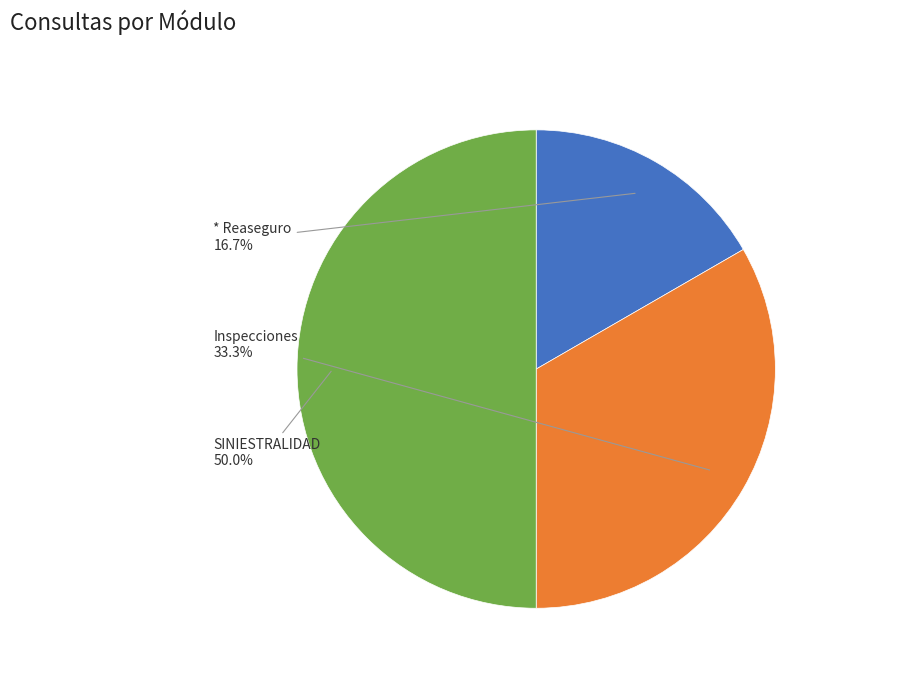

Does any single category account for the majority?

No